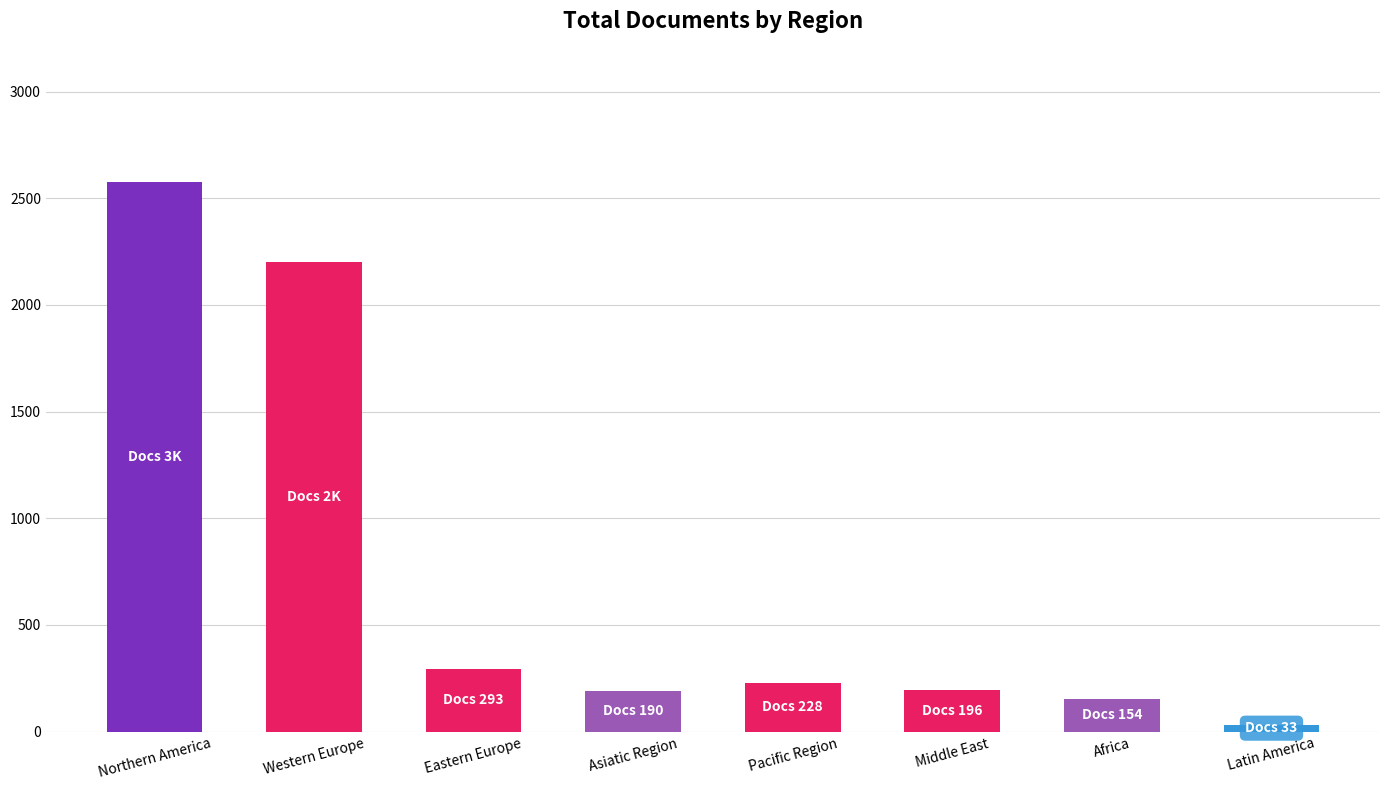

The value at Eastern Europe is 293. True or false?

True